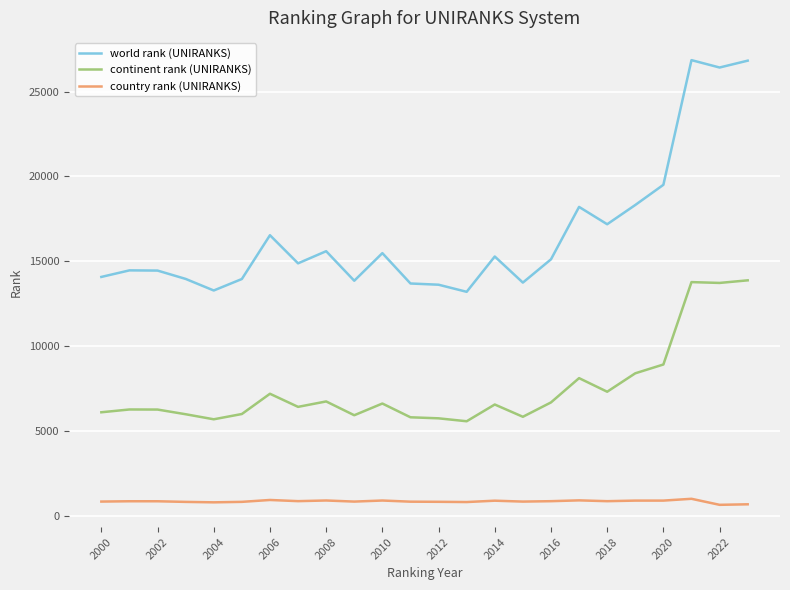

True or false: world rank (UNIRANKS) and continent rank (UNIRANKS) intersect in this chart.

False